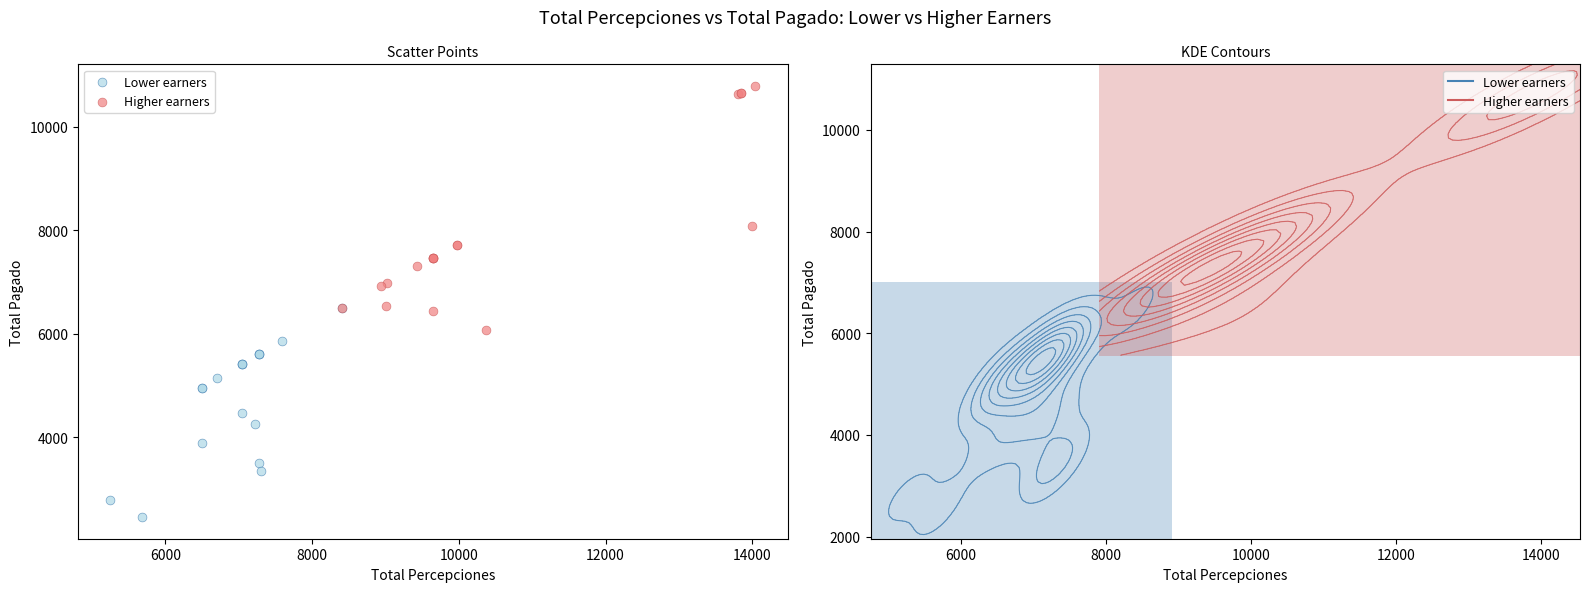

Which series has the largest Y range (max minus min)?

Higher earners